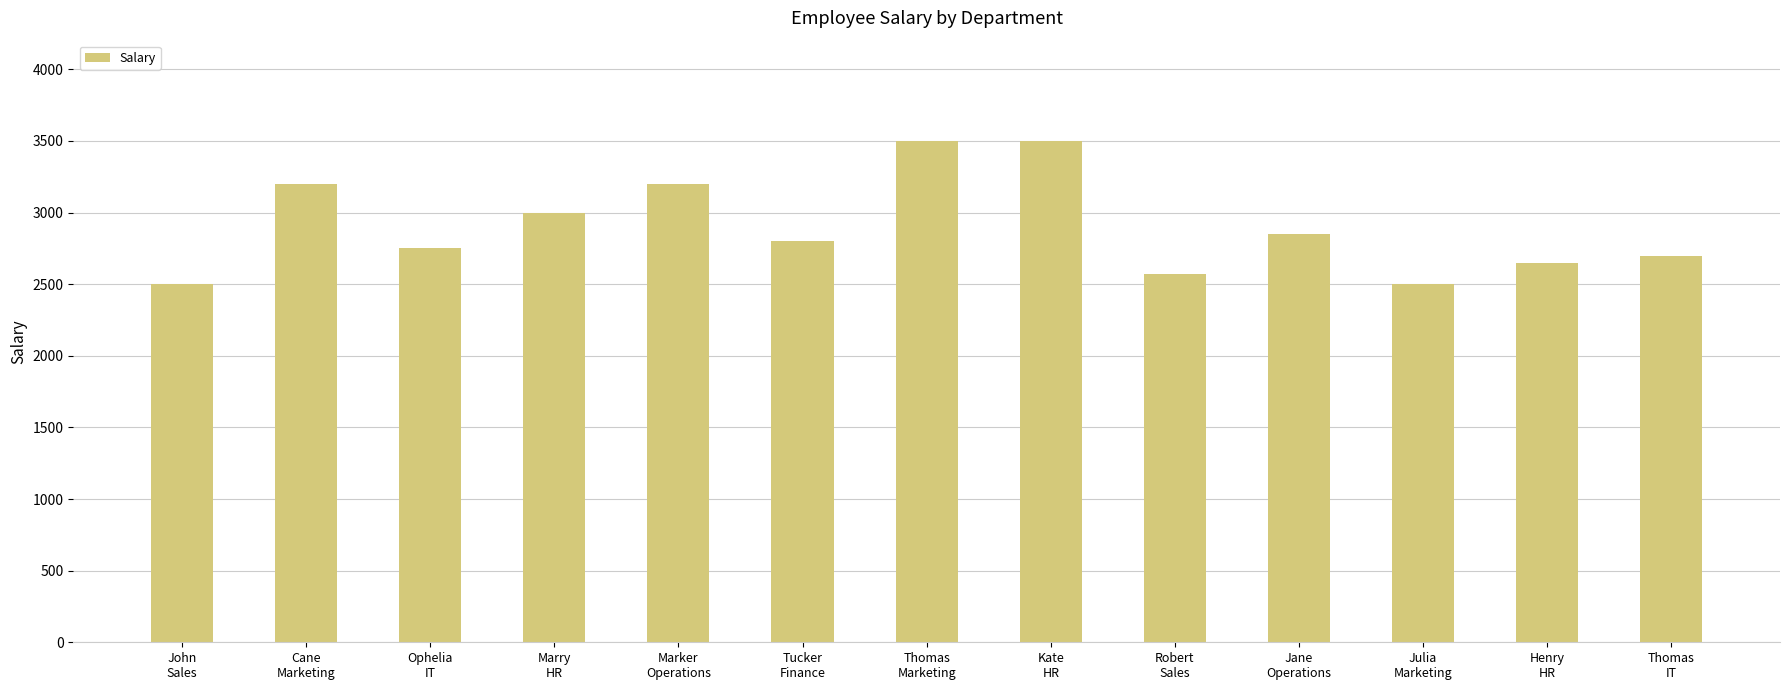

How many categories are shown in the chart?

13